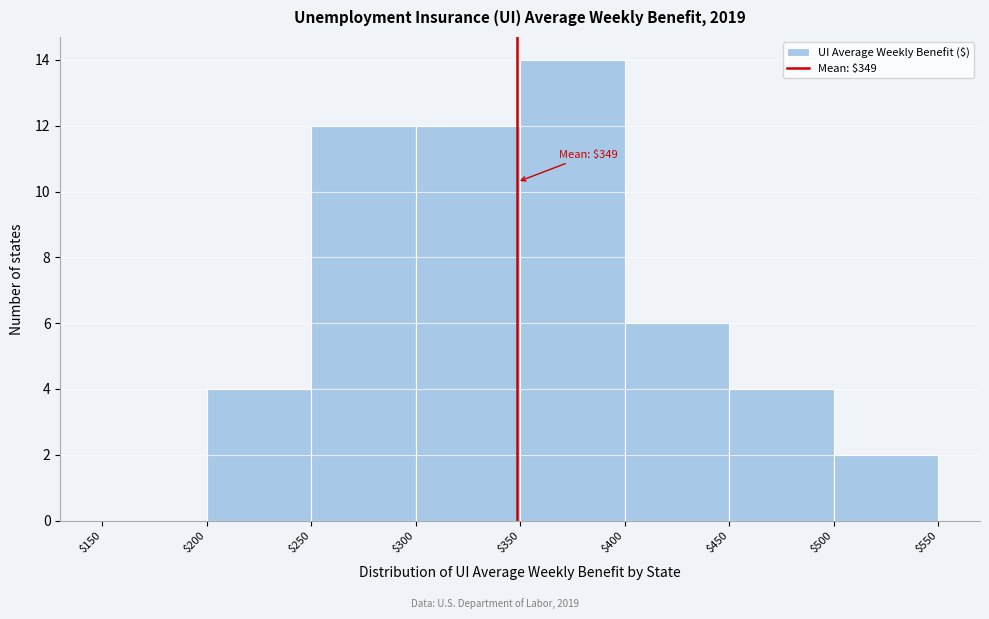

Over which range of the x-axis is the bar tallest?

$350 to $400